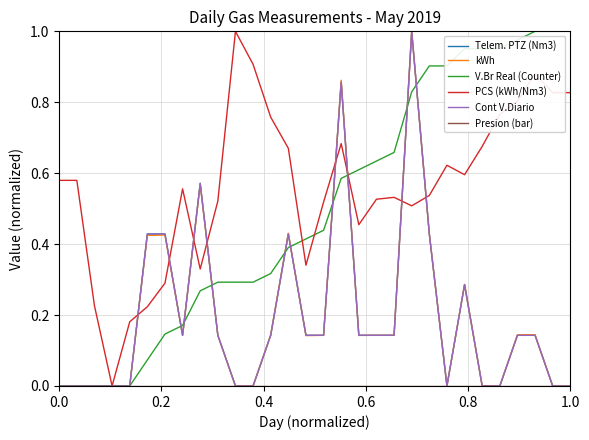

Which series has the largest total across all categories?

PCS (kWh/Nm3)